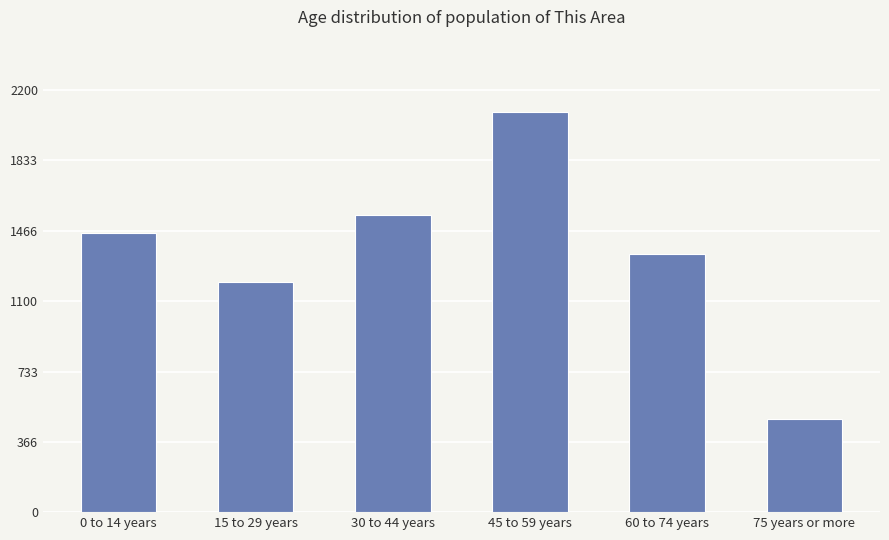

List the labels in order of value, largest first.

45 to 59 years, 30 to 44 years, 0 to 14 years, 60 to 74 years, 15 to 29 years, 75 years or more